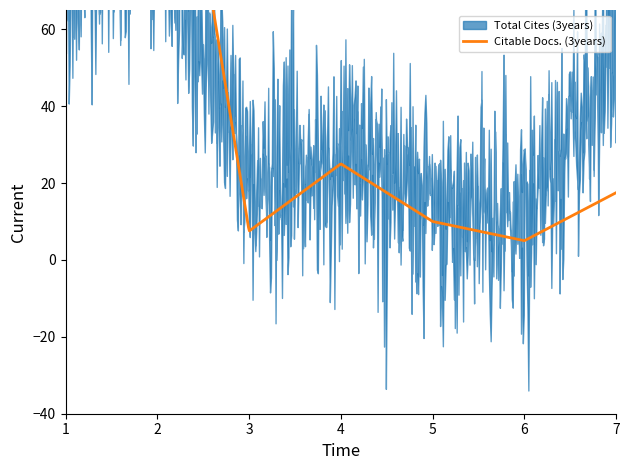

At which category is the sum across all series the highest?

2